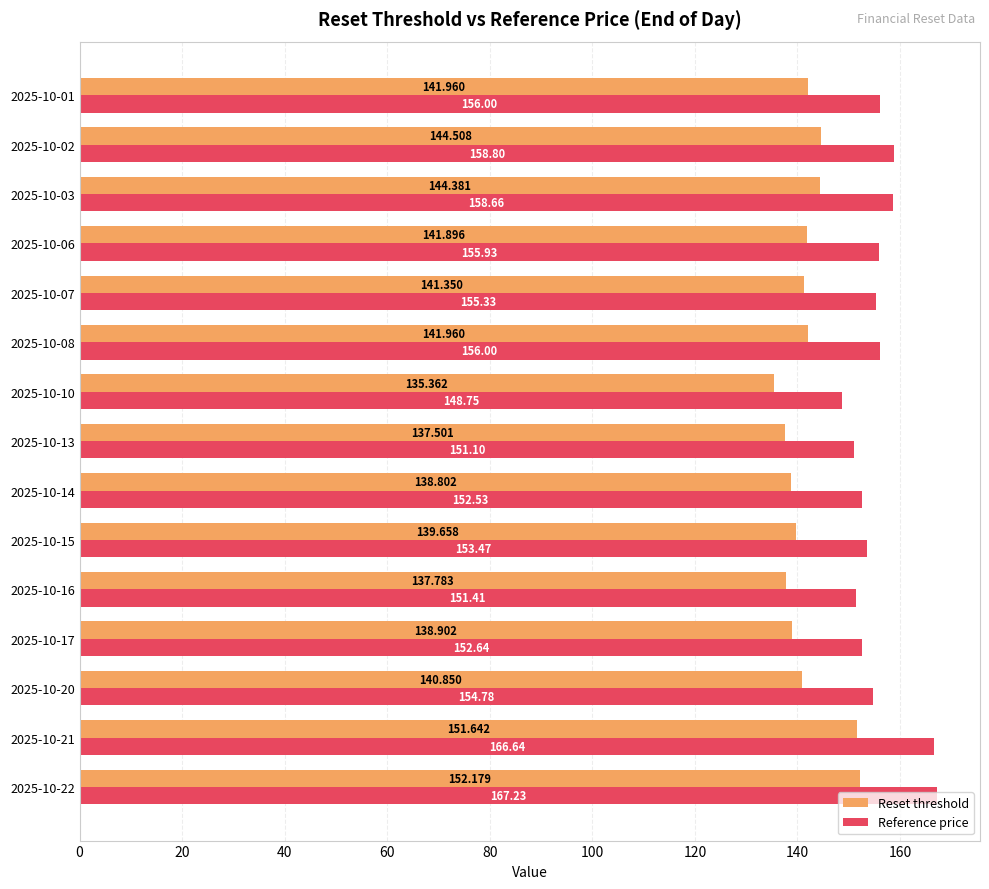

At 2025-10-16, list the series in order from smallest to largest.

Reset threshold, Reference price